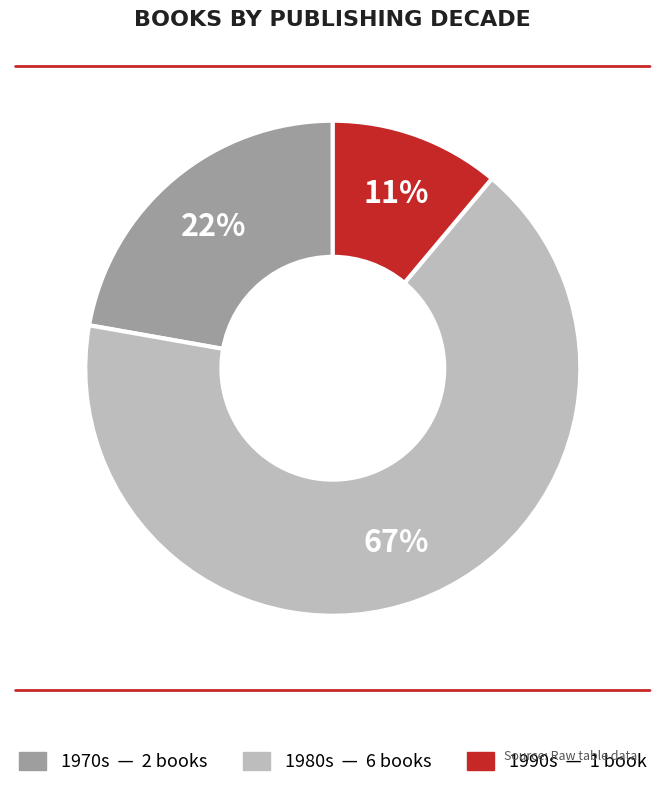

Is there any slice that represents more than half of the pie?

Yes